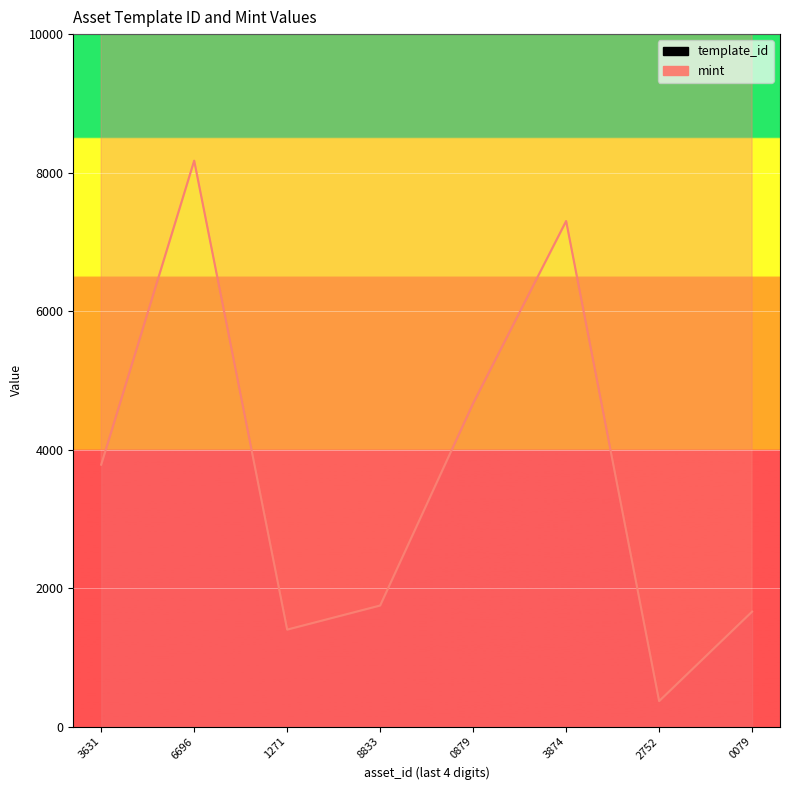

Which series changed the most between 6696 and 2752?

template_id